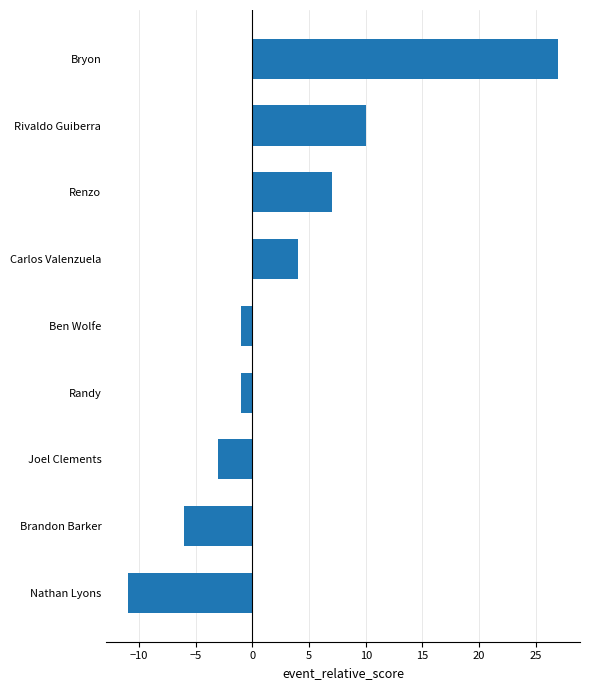

Where is the data nearest to the value 8?

Renzo